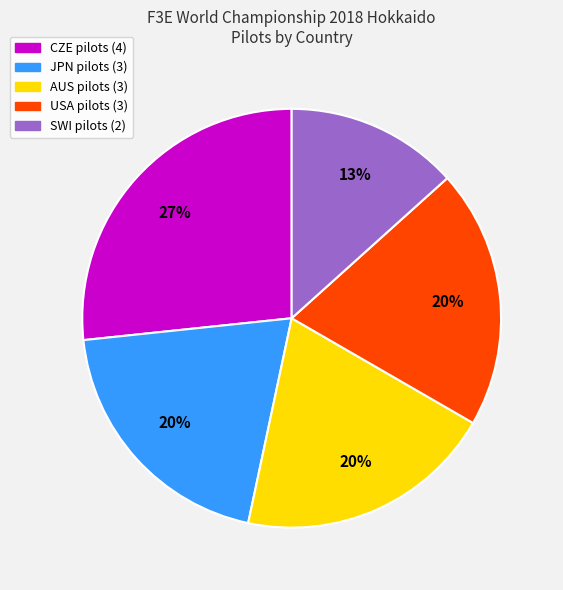

How many slices are in this pie chart?

5